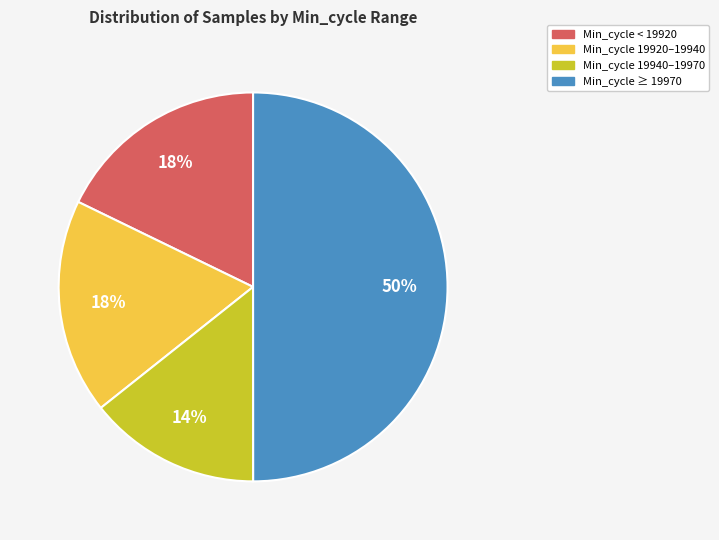

To the nearest percent, what is the difference between the largest and smallest slice percentages?

36%